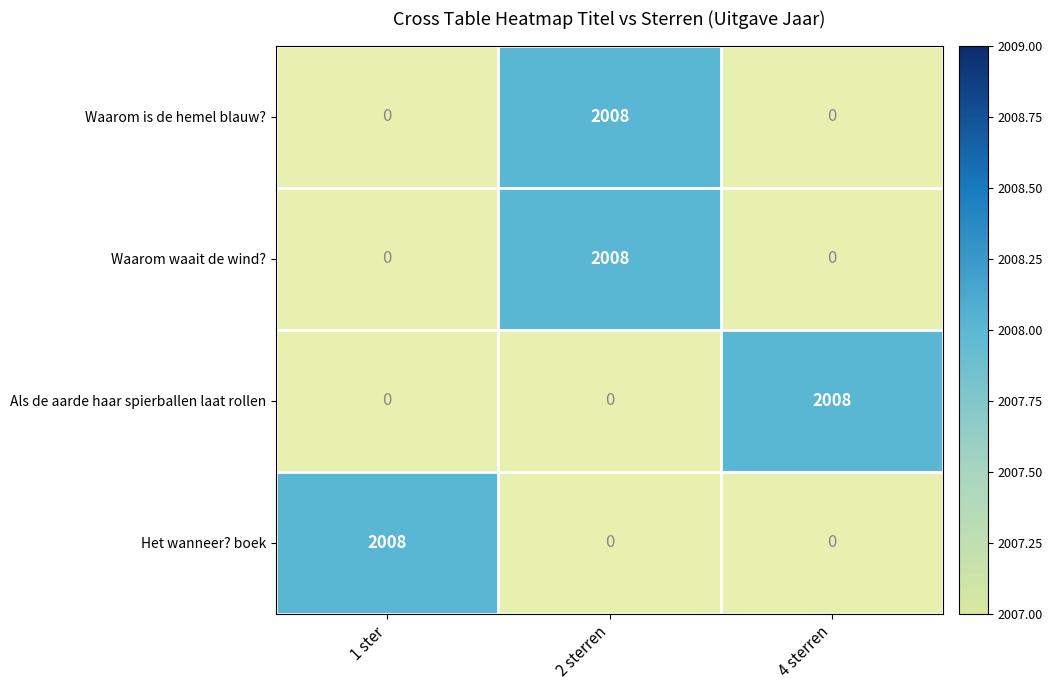

The value of Waarom is de hemel blauw? at 2 sterren is 897.9. True or false?

False